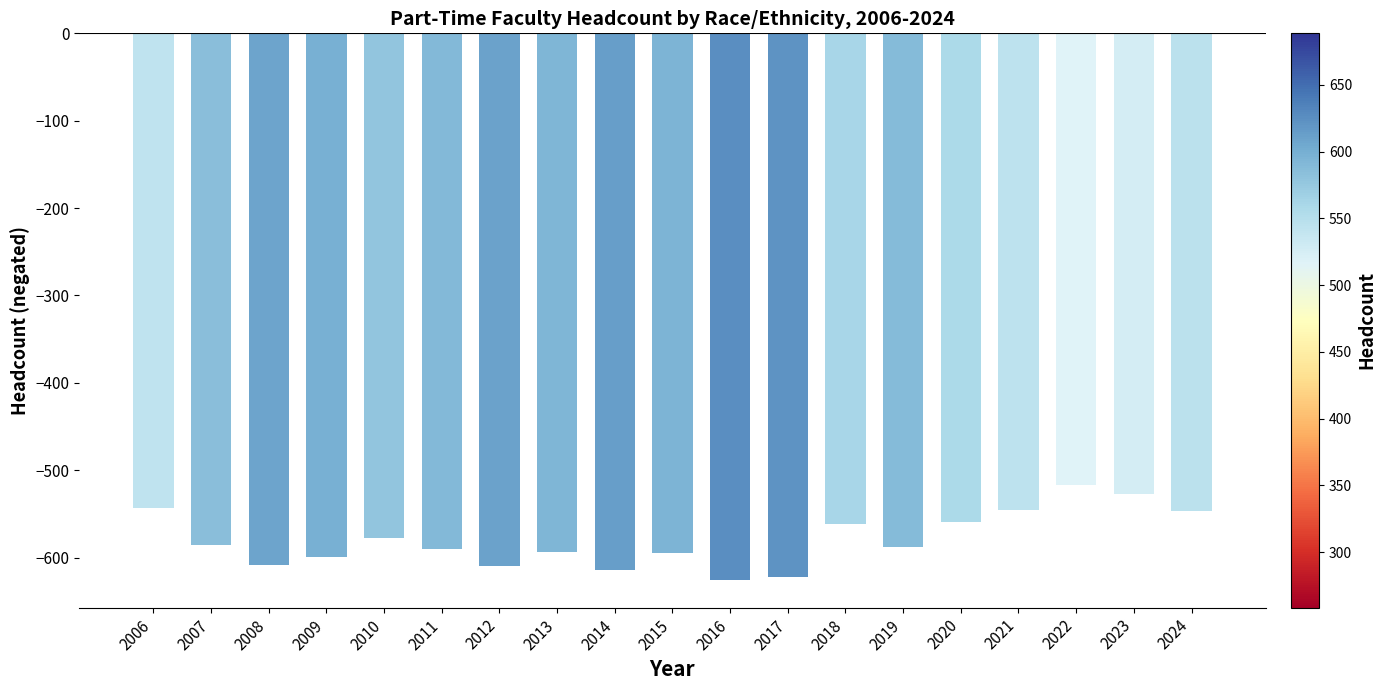

What is the approximate value at 2018, to the nearest 50?

-550